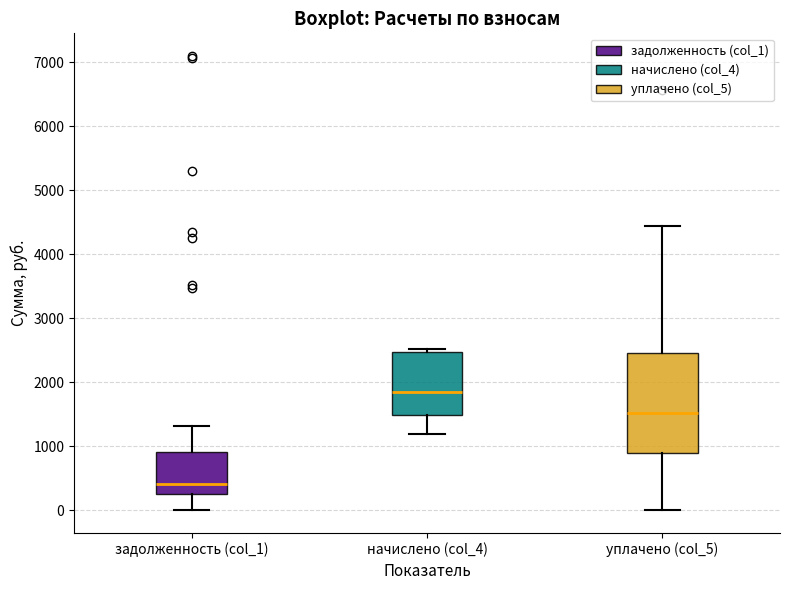

Which box has the lowest median line?

задолженность (col_1)